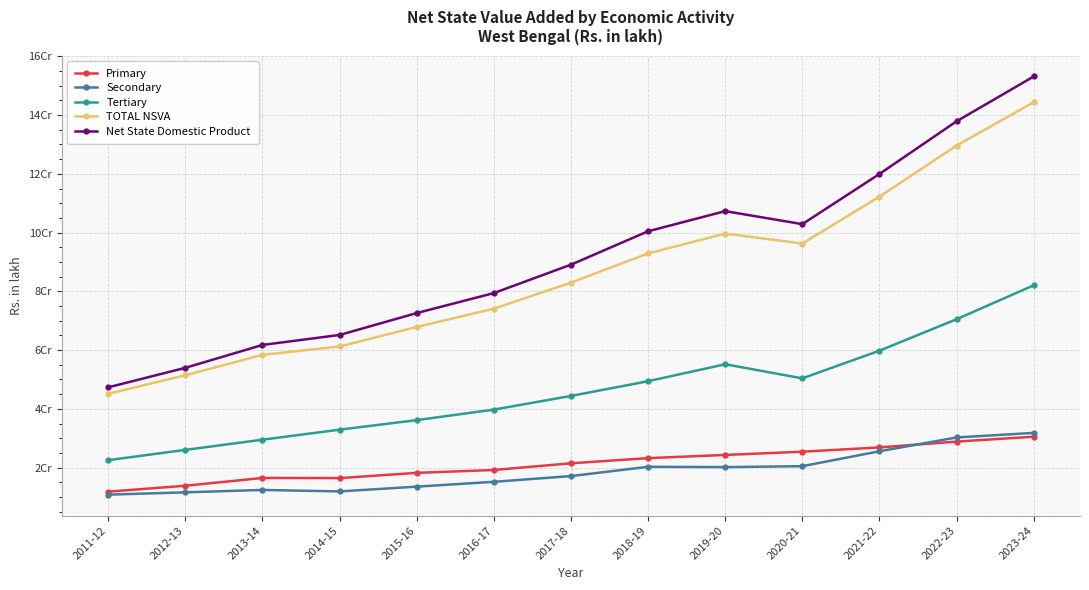

Reading left to right, transcribe all the data shown in this chart.

Primary: 11805186.0	13822258.0	16469733.0	16429567.0	18210216.0	19187430.0	21462023.0	23226556.3	24304495.7	25415635.0	26871757.2	28850553.3	30514214.8
Secondary: 10787248.0	11577846.3	12399185.5	11889774.6	13517319.2	15158131.0	17114544.2	20269348.1	20167830.8	20477092.6	25563426.3	30259406.4	31811752.3
Tertiary: 22526510.6	26026462.6	29502103.5	32901707.3	36158005.7	39739055.0	44390016.7	49409020.2	55177688.8	50373491.6	59794158.0	70514938.6	82049553.4
TOTAL NSVA: 45118944.5	51426566.9	58371022.0	61221048.9	67885540.9	74084616.0	82966583.9	92904924.6	99650015.3	96266219.2	112229341.5	129624898.4	144375520.5
Net State Domestic Product: 47320465.5	53961872.9	61747088.0	65149178.9	72599218.9	79403350.0	89075747.9	100442000.6	107295582.3	102870874.2	119958680.5	137885922.8	153137130.0